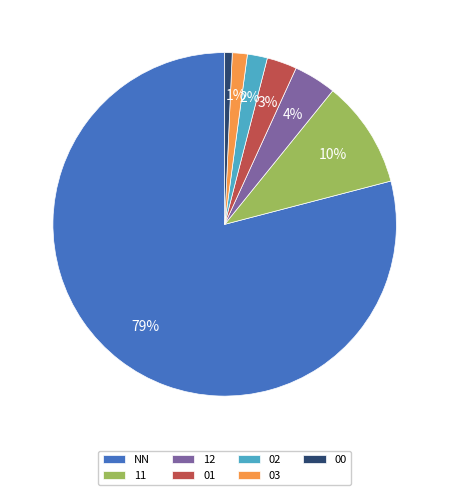

Is the sum of 12 and NN greater than half?

Yes